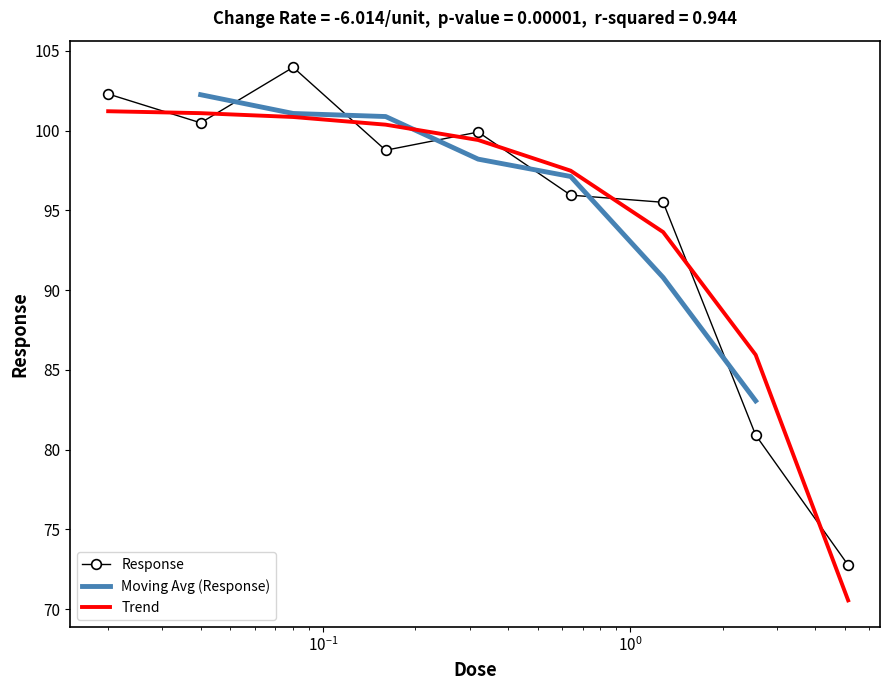

What is the difference between the values at 0.16 and 2.56?

17.9